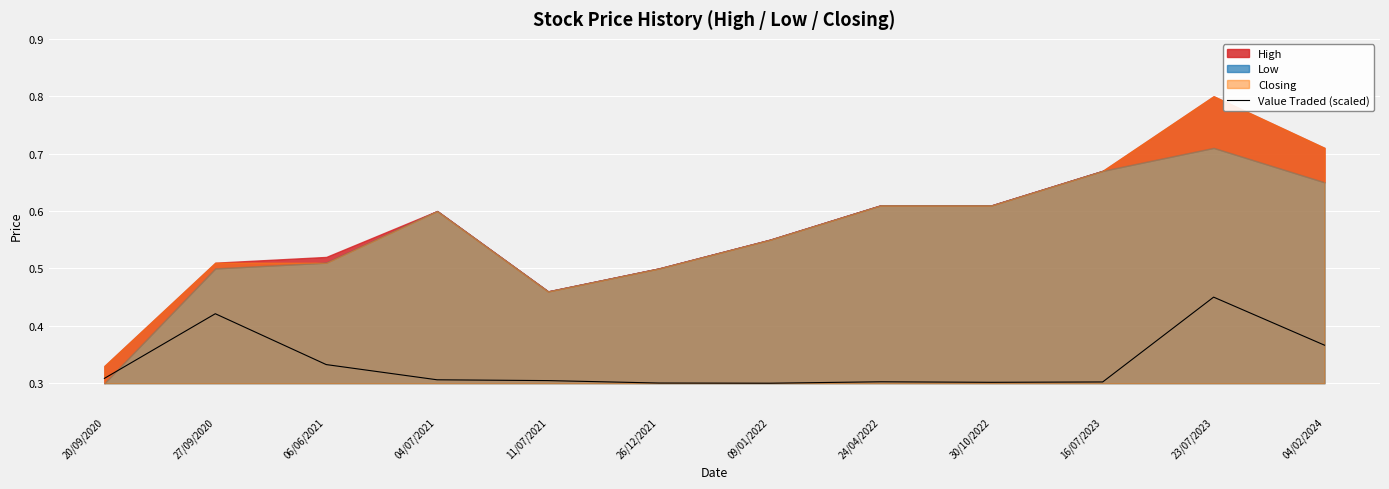

What is the approximate value at 11/07/2021?

0.3